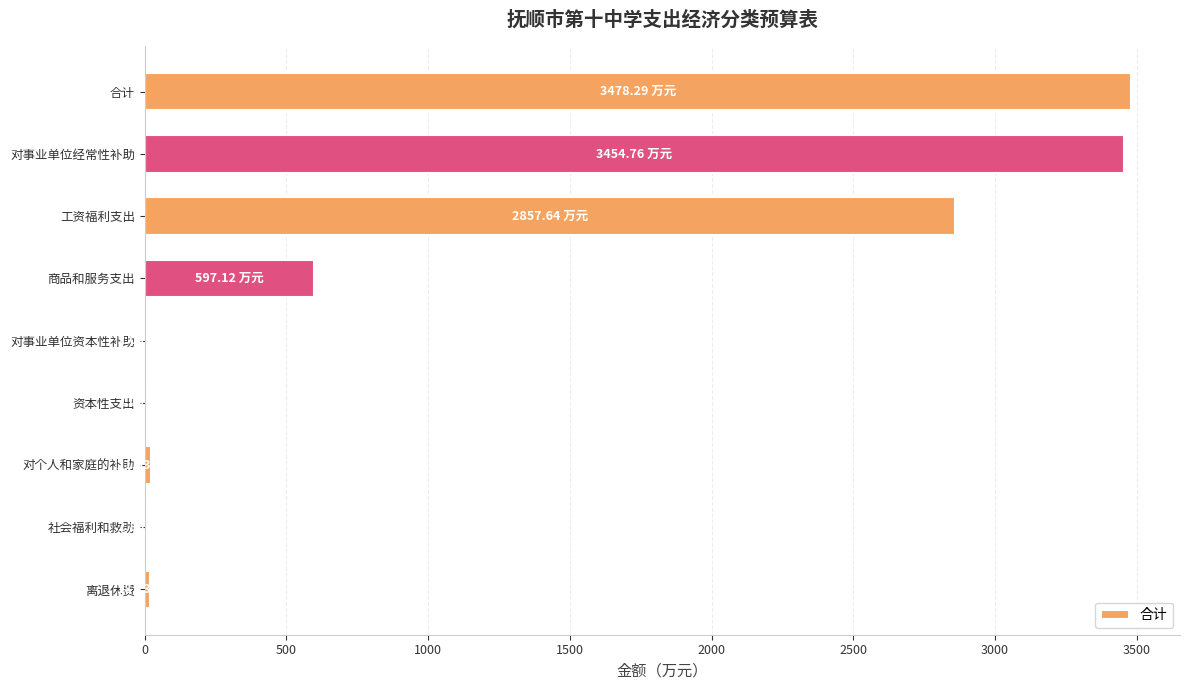

What is the sum of all values?

10434.9